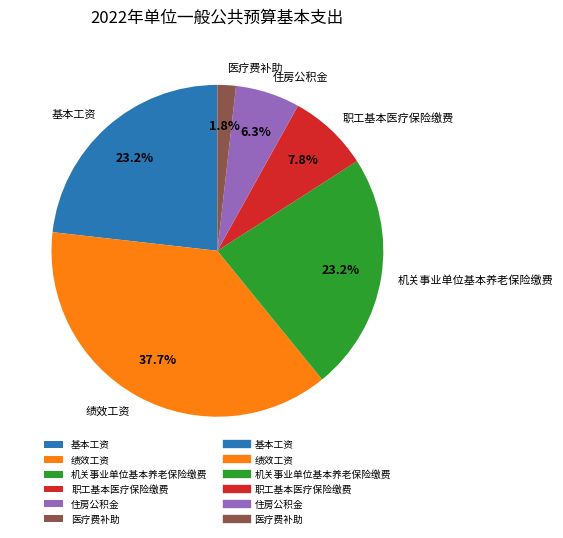

Is it true that 绩效工资 is 38% of the pie?

True